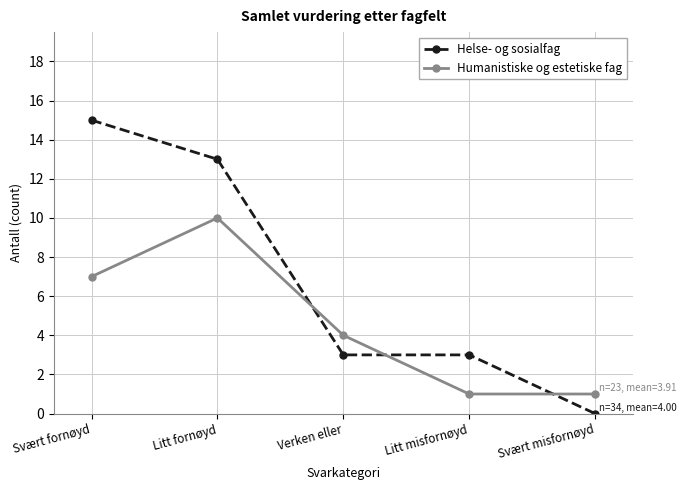

How many positive values does the Helse- og sosialfag series have?

4